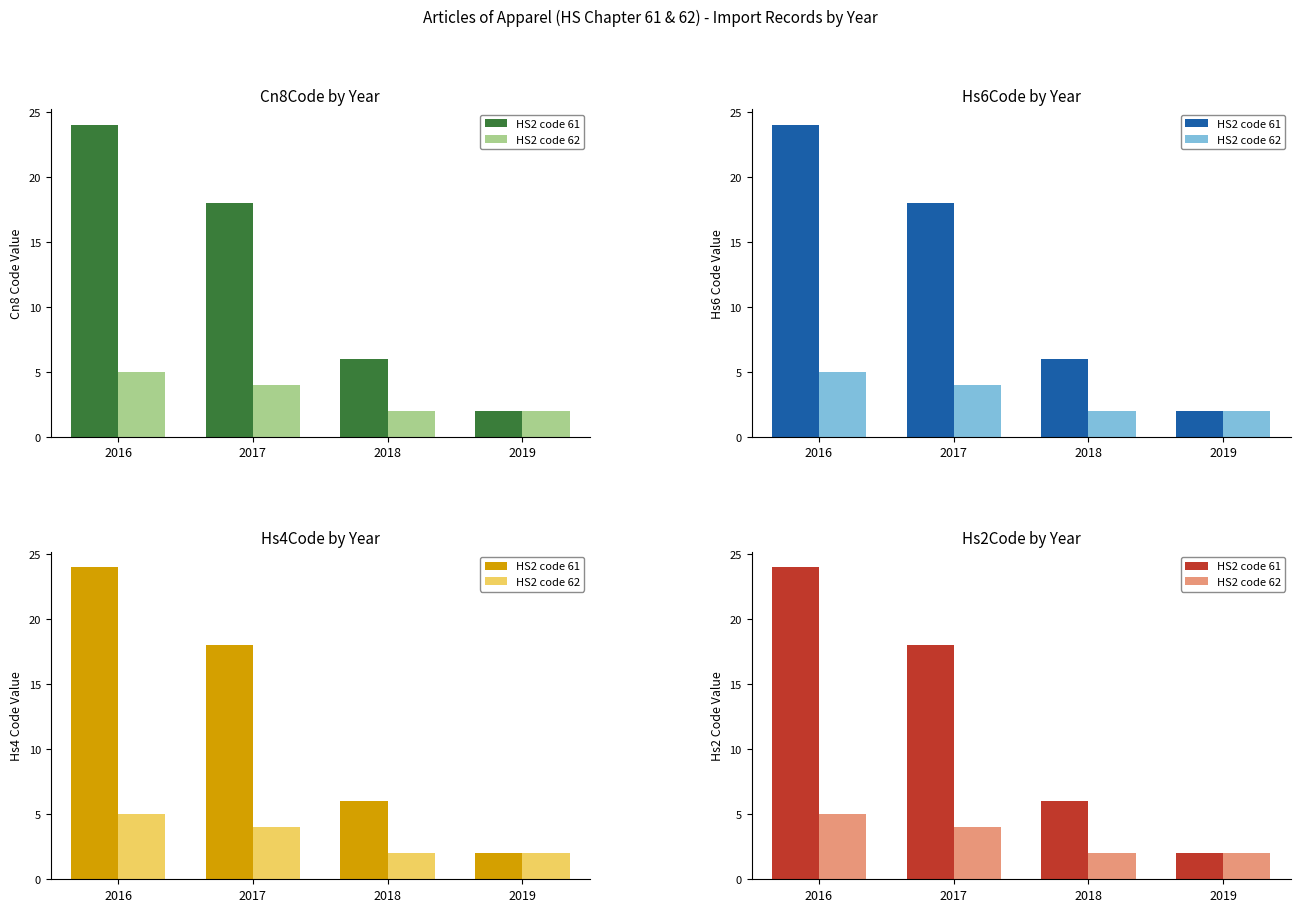

What is the sum of all HS2 code 62 values?

13